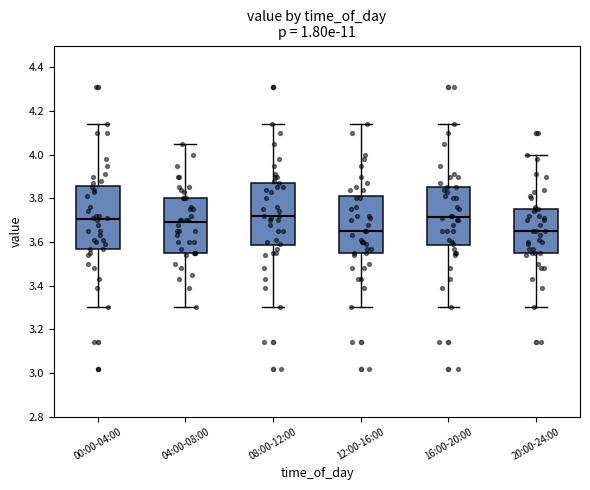

Reading left to right, transcribe this box plot: for each box, give where its median line is, the range the box spans, and where its two whiskers end, as read against the y-axis. The values are not printed on the chart, so give them approximately, as read against the axis.

00:00-04:00: median 3.70, box 3.58 to 3.86, whiskers 3.30 to 4.14
04:00-08:00: median 3.70, box 3.56 to 3.80, whiskers 3.30 to 4.06
08:00-12:00: median 3.72, box 3.58 to 3.88, whiskers 3.30 to 4.14
12:00-16:00: median 3.66, box 3.54 to 3.82, whiskers 3.30 to 4.14
16:00-20:00: median 3.72, box 3.58 to 3.86, whiskers 3.30 to 4.14
20:00-24:00: median 3.66, box 3.56 to 3.76, whiskers 3.30 to 4.00